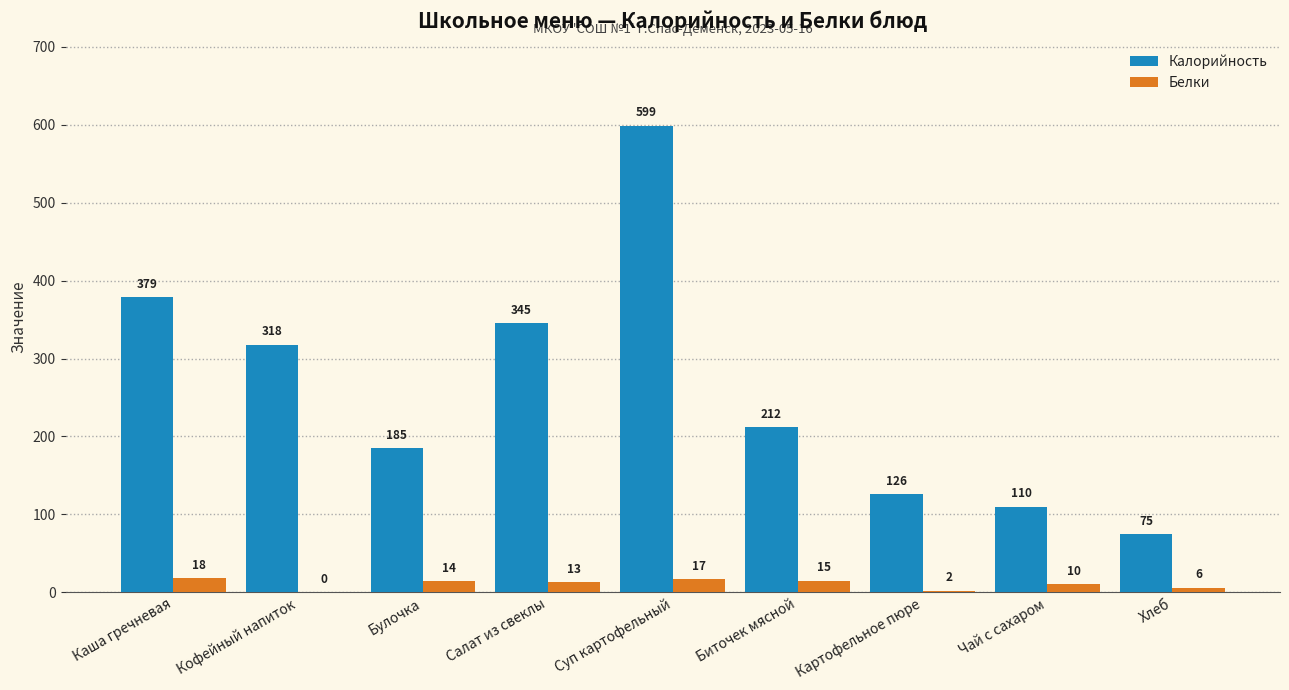

True or false: Калорийность has a value of 110 at Чай с сахаром.

True